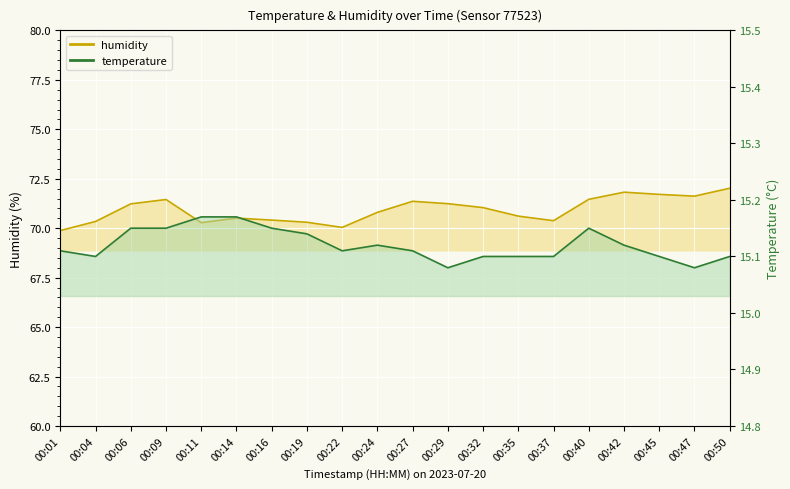

What is the difference between the highest and lowest values at 00:19?

55.2